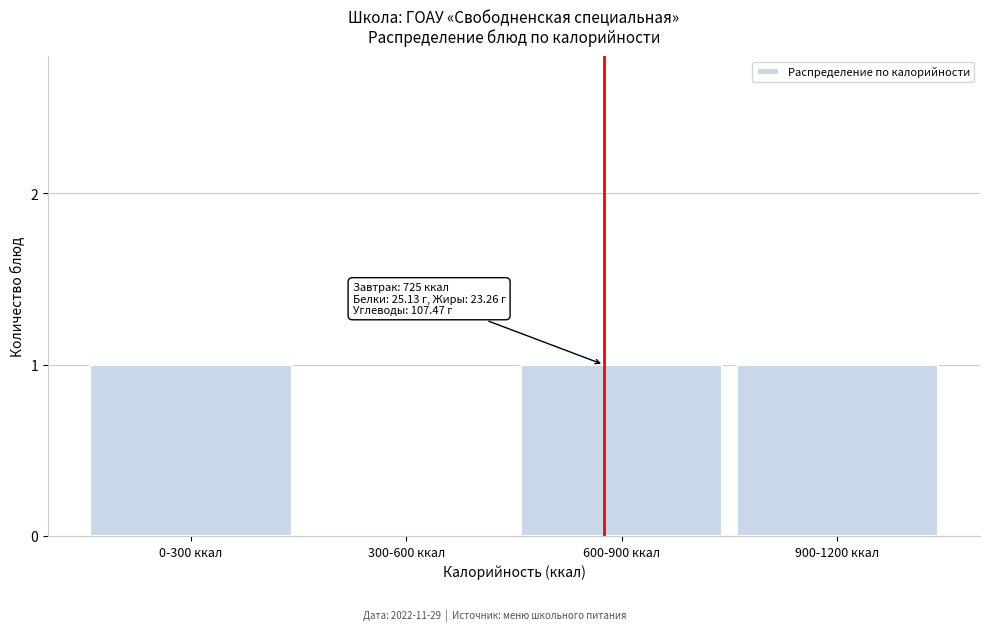

Reading left to right, what are all the values shown in this chart?

0-300 ккал=1	300-600 ккал=0	600-900 ккал=1	900-1200 ккал=1